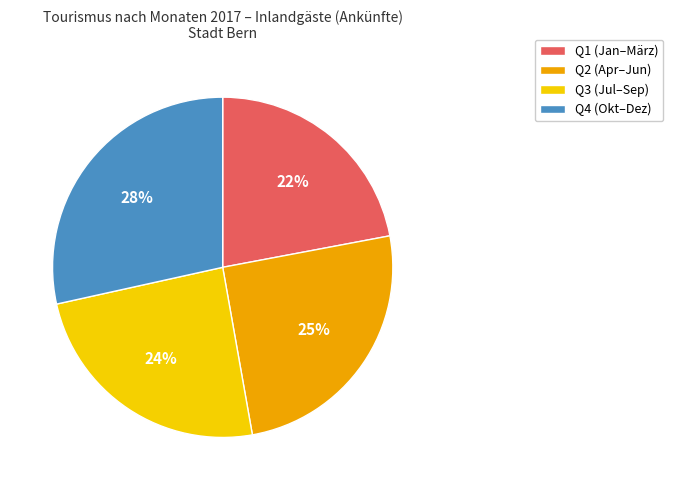

Between Q2 (Apr–Jun) and Q3 (Jul–Sep), which is larger?

Q2 (Apr–Jun)